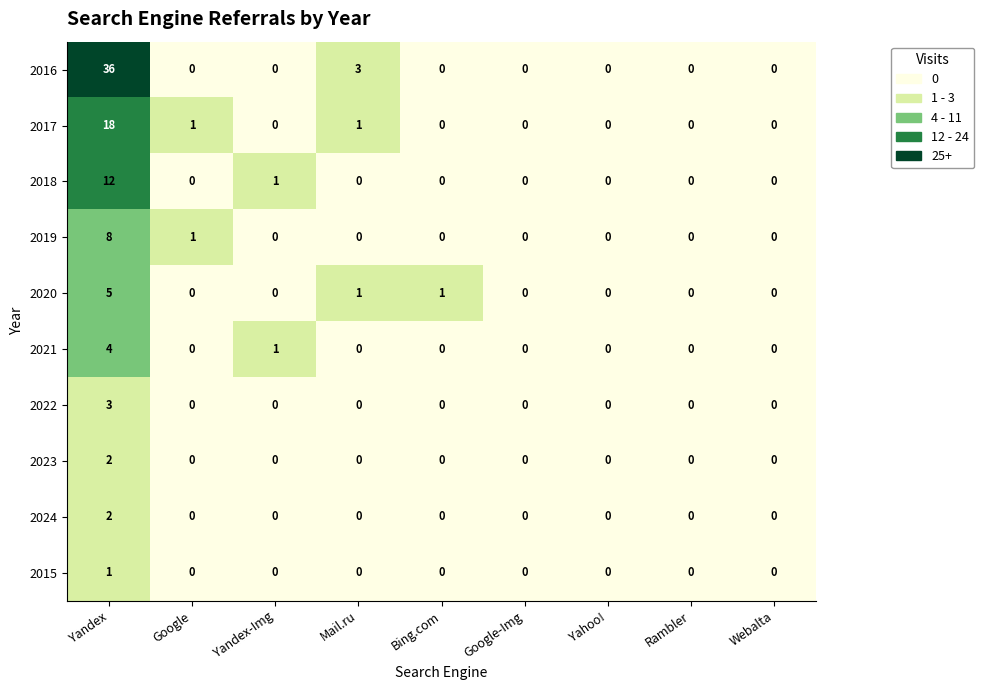

What is the difference between the maximum and second lowest values in the 2017 series?

18